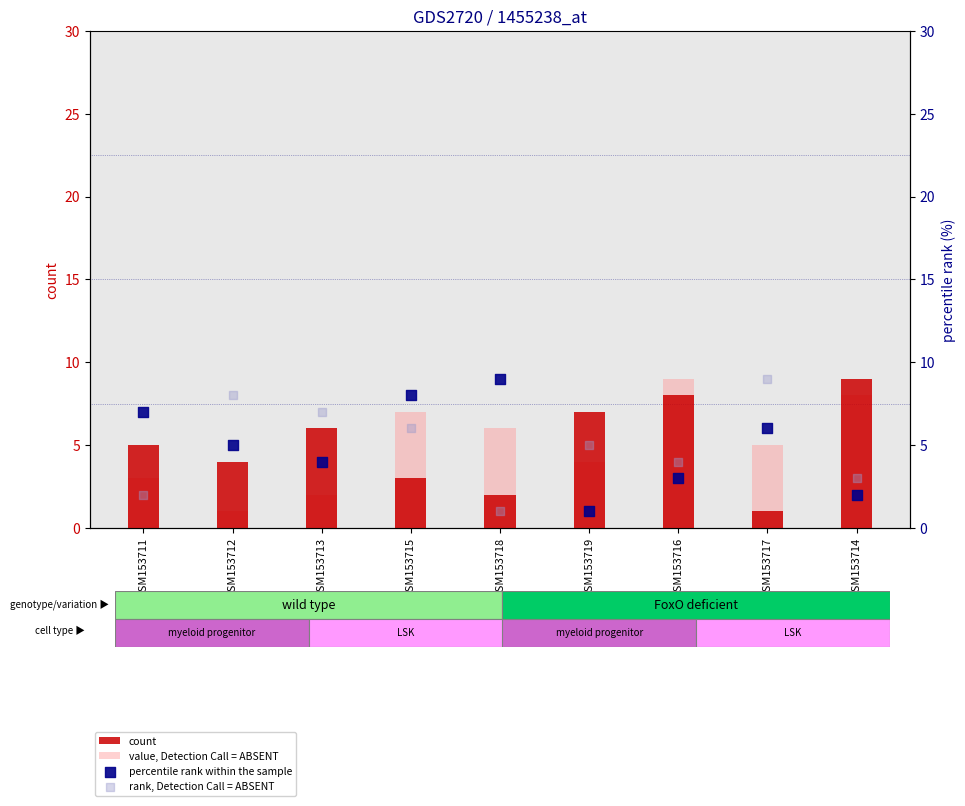

At which category is the sum across all series the highest?

GSM153715